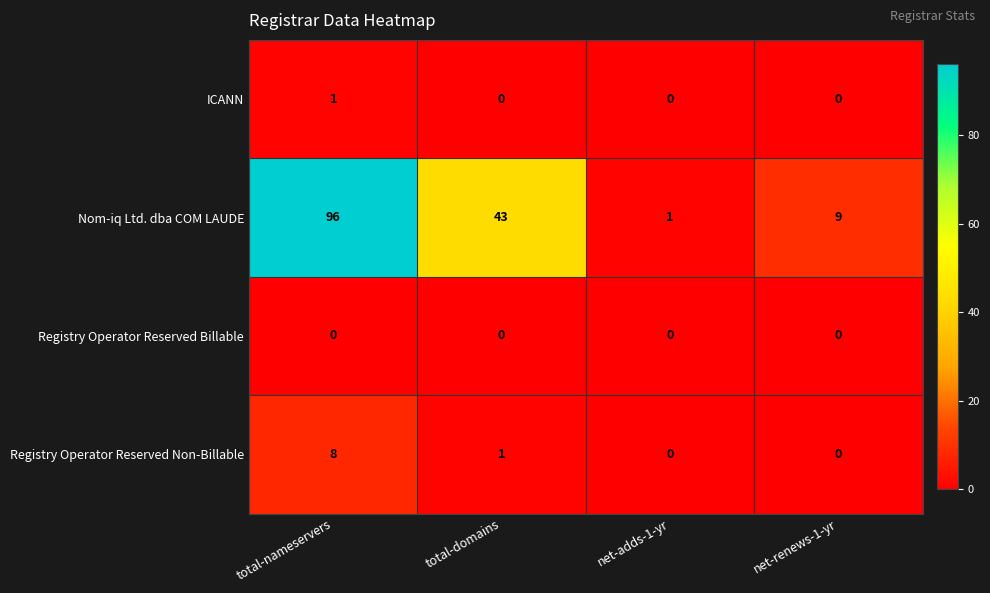

At how many categories does at least one series exceed 66?

1